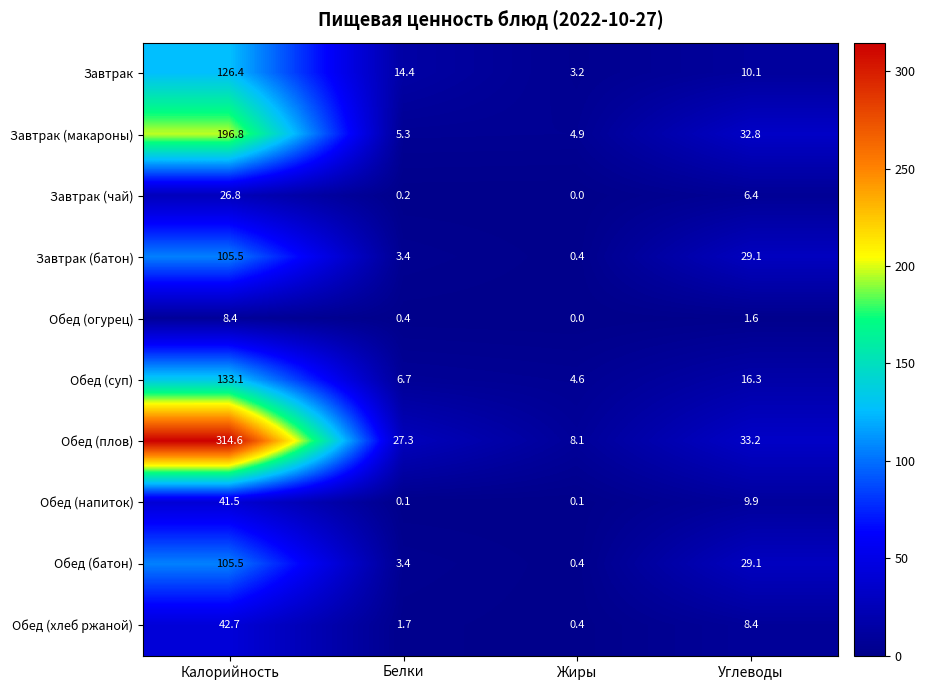

What is the difference between the highest and lowest values at Калорийность?

306.2